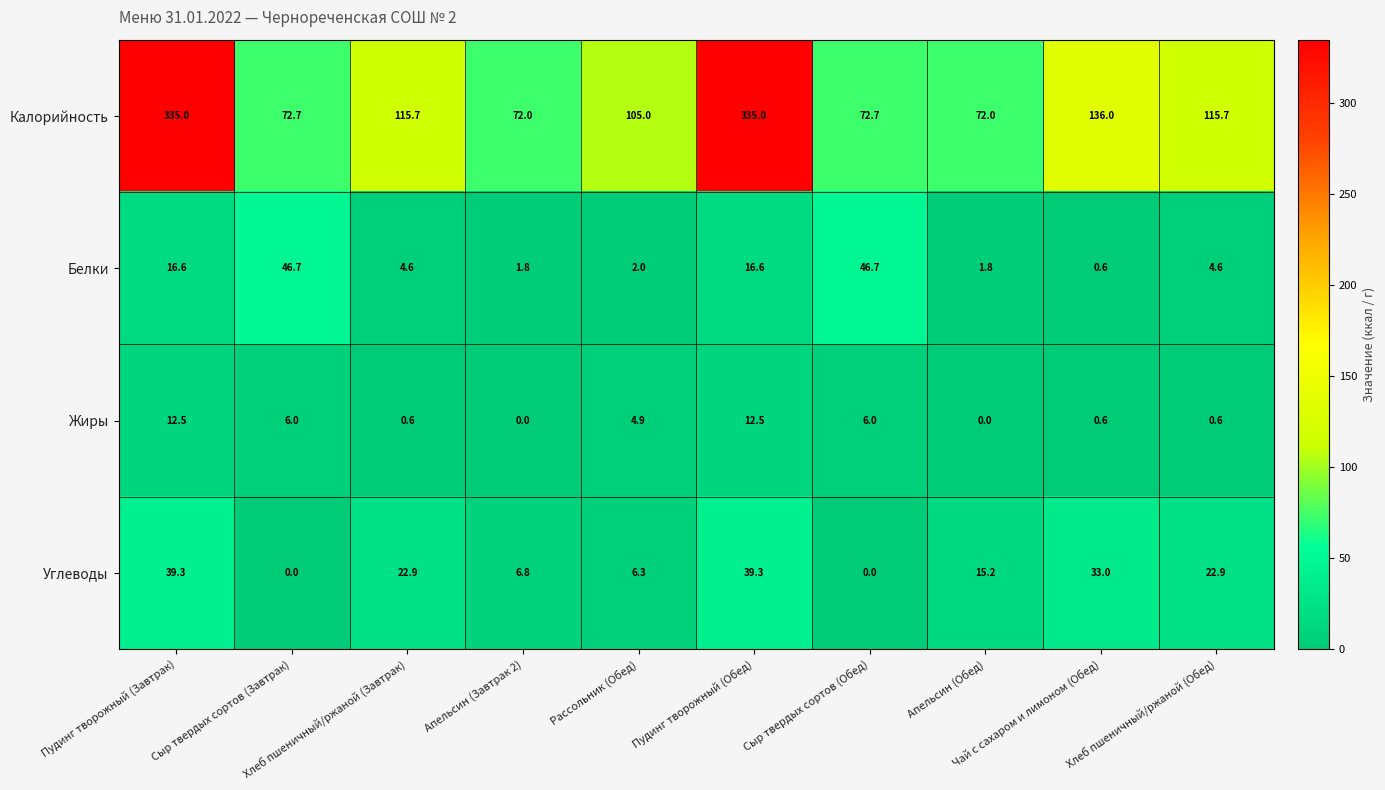

At Хлеб пшеничный/ржаной (Обед), list the series in order from smallest to largest.

Жиры, Белки, Углеводы, Калорийность